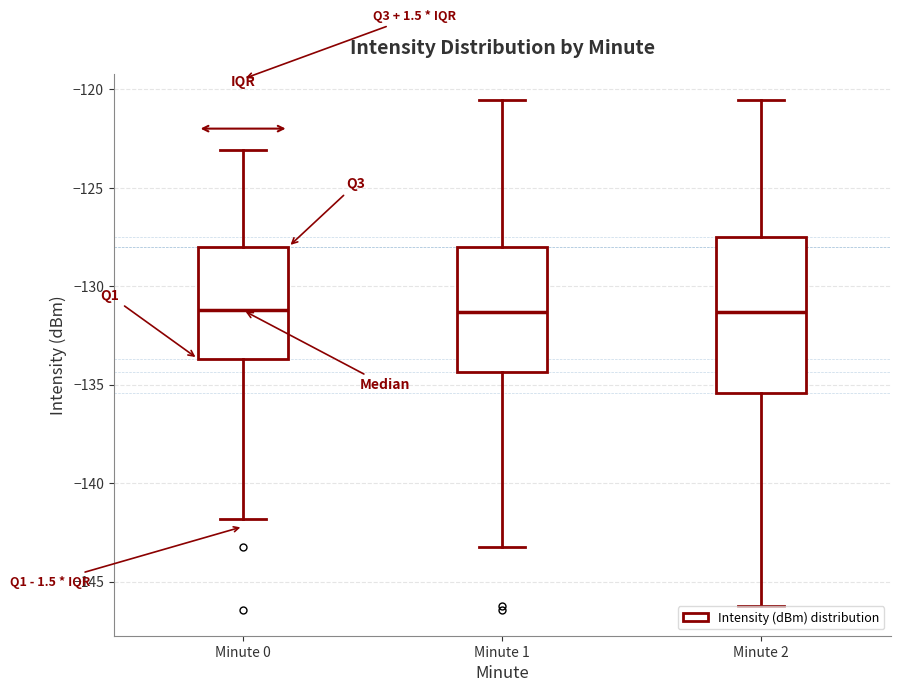

Which box is the tallest, from its lower edge to its upper edge?

Minute 2